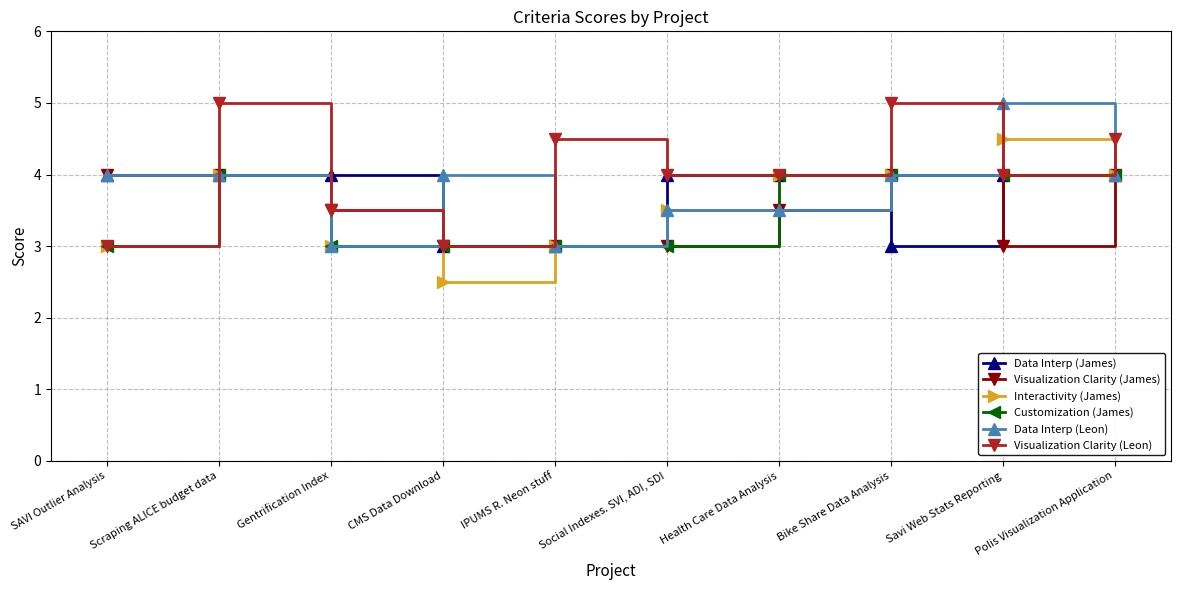

What is the spread (max minus min) of values at Scraping ALICE budget data?

1.0